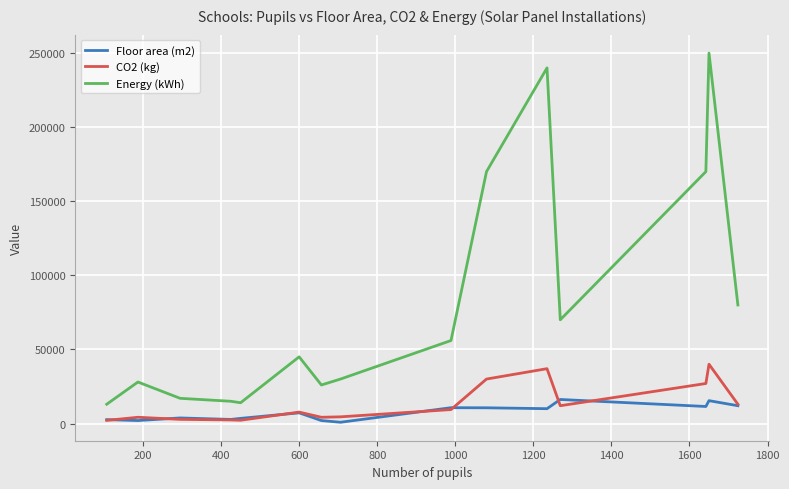

Which series has the widest spread of values?

Energy (kWh)